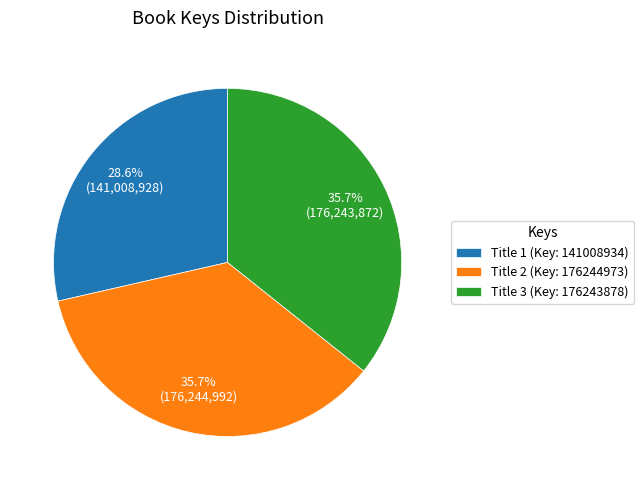

What percentage do Title 2 (Key: 176244973) and Title 1 (Key: 141008934) together represent?

64.3%